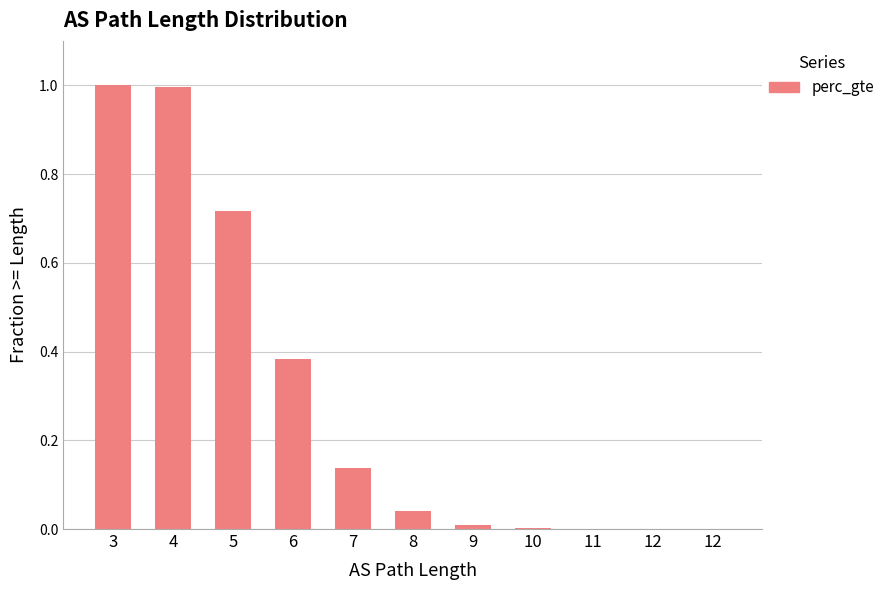

Are the bars horizontal?

No